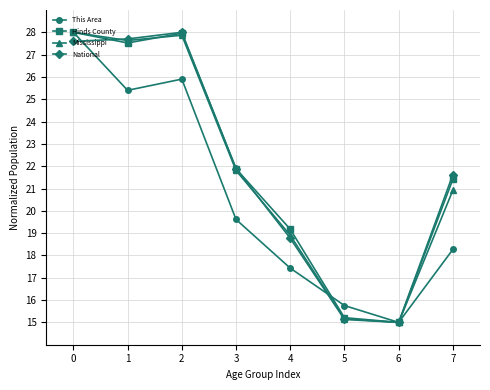

What is the average value of the Mississippi series?

21.9